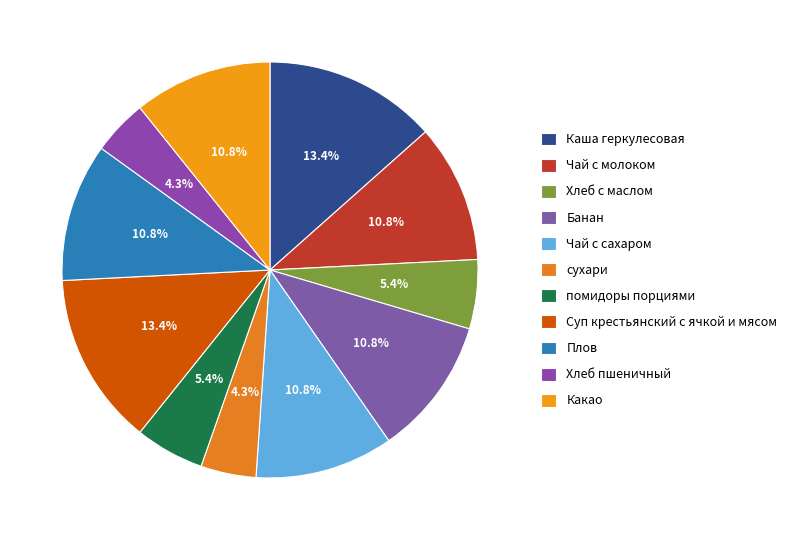

Combined, do Хлеб пшеничный and Какао account for over 50%?

No